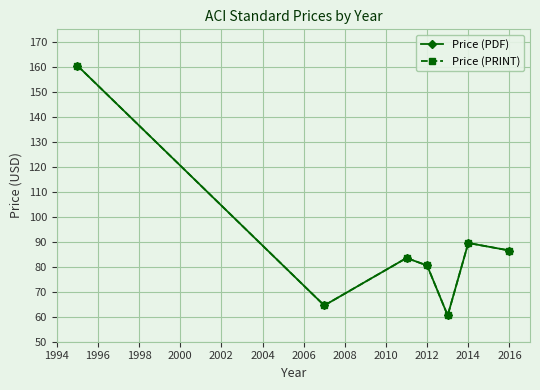

What is the value of the Price (PRINT) point at the 3rd from the left?

83.5